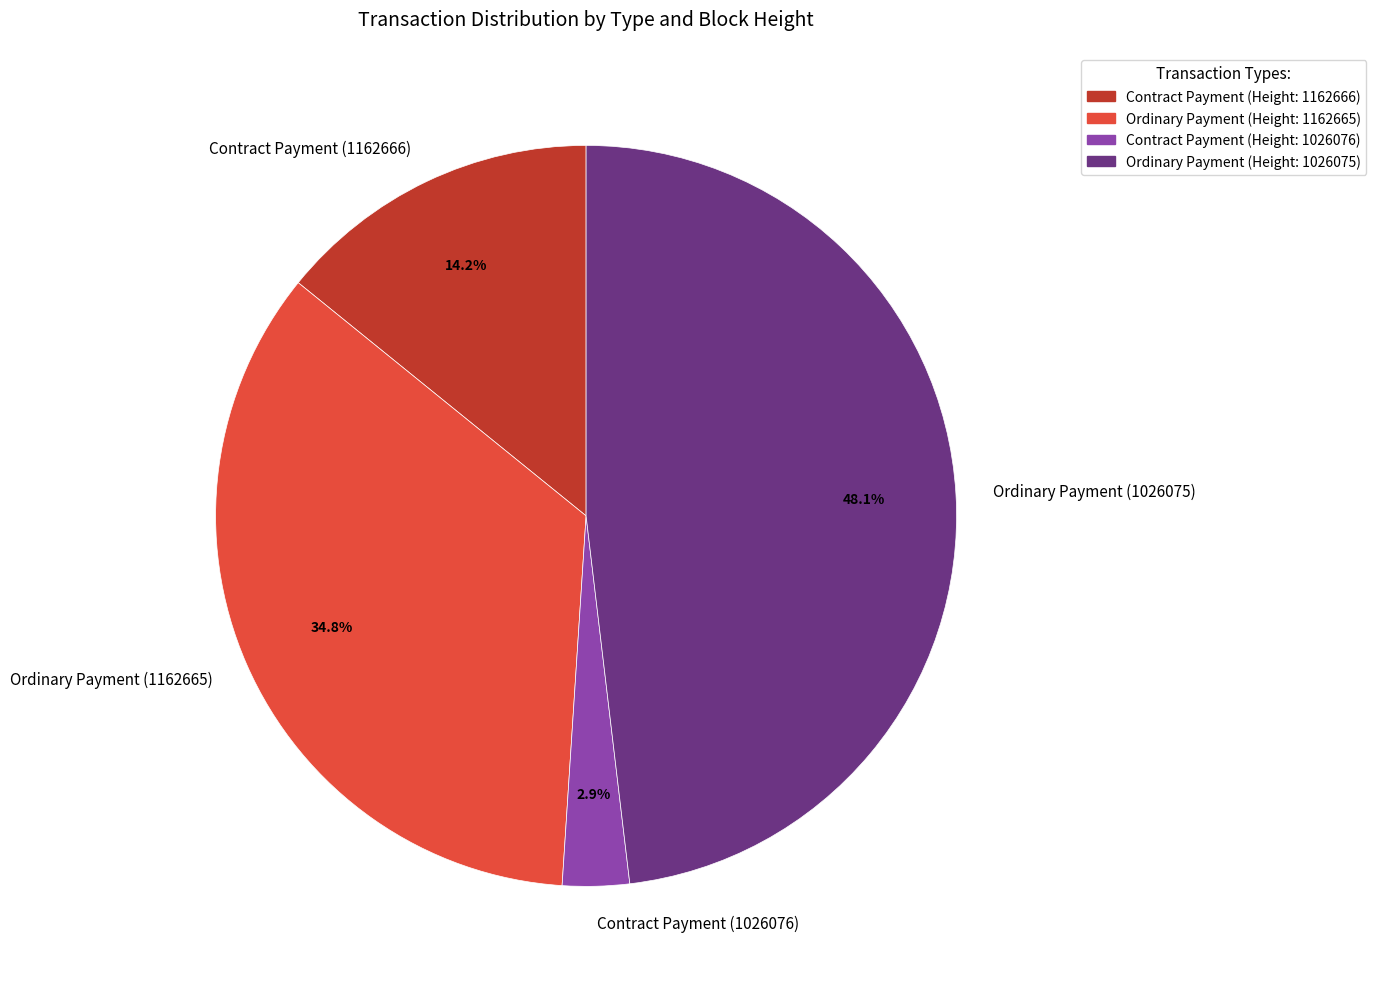

What is the smallest slice in the pie chart?

Contract Payment (1026076)